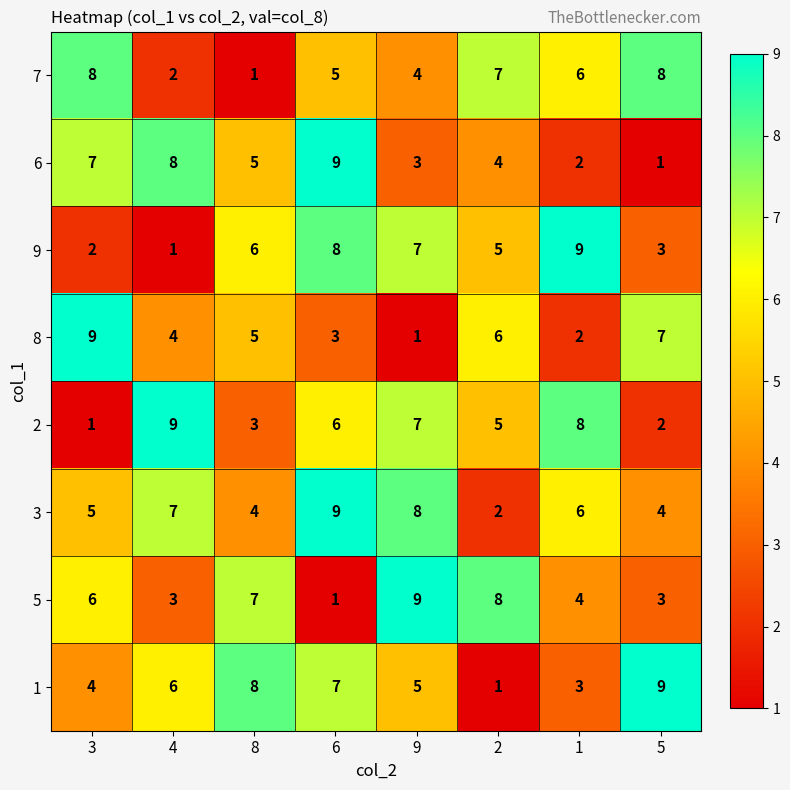

True or false: 1 has a value of 1 at 2.

True